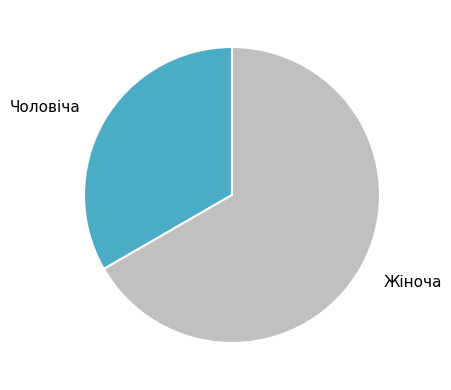

How many slices are in this pie chart?

2